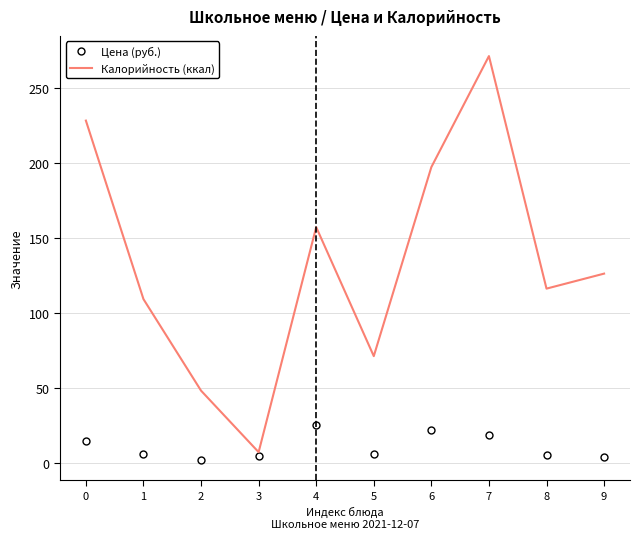

What is the sum of all Калорийность (ккал) values?

1330.0